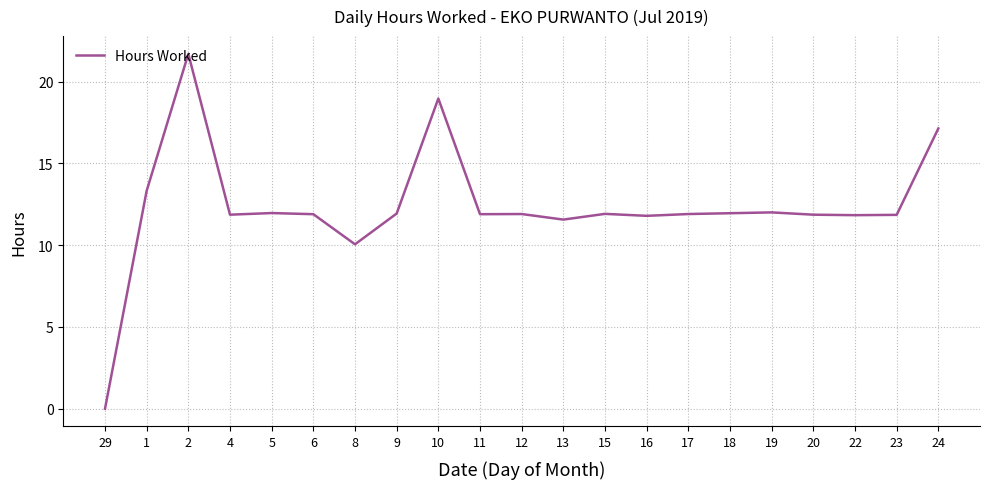

What is the approximate value at 8?

10.1